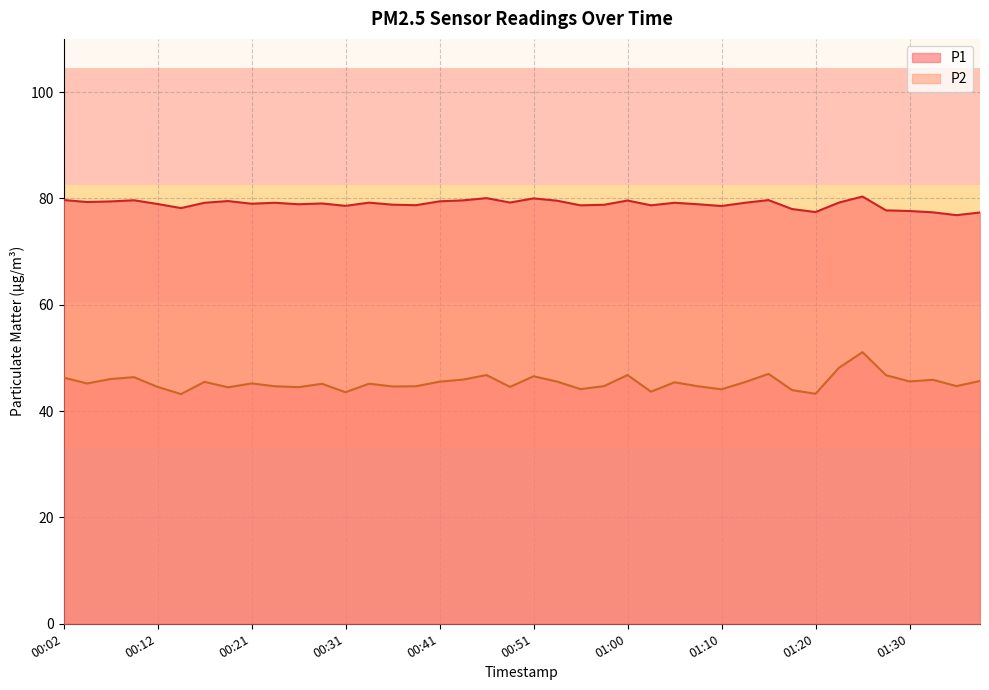

True or false: P1 and P2 intersect in this chart.

False